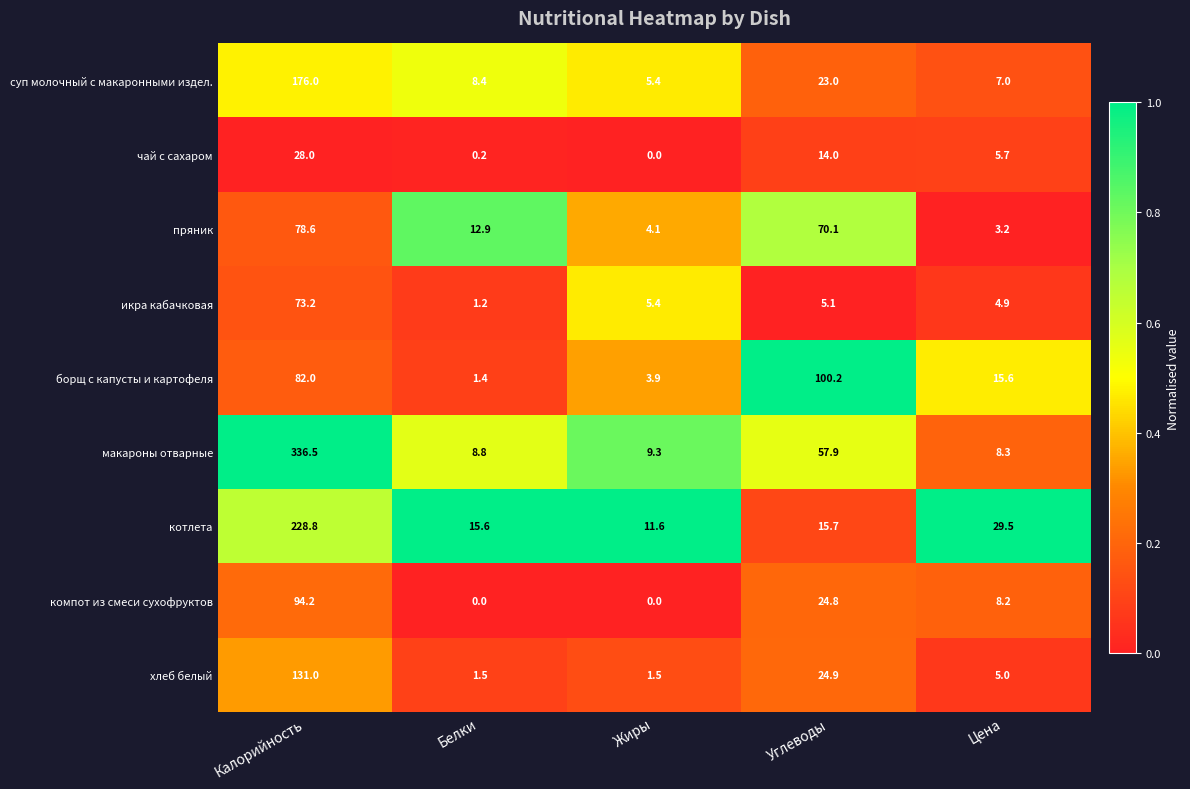

What is the sum of all макароны отварные values?

420.8